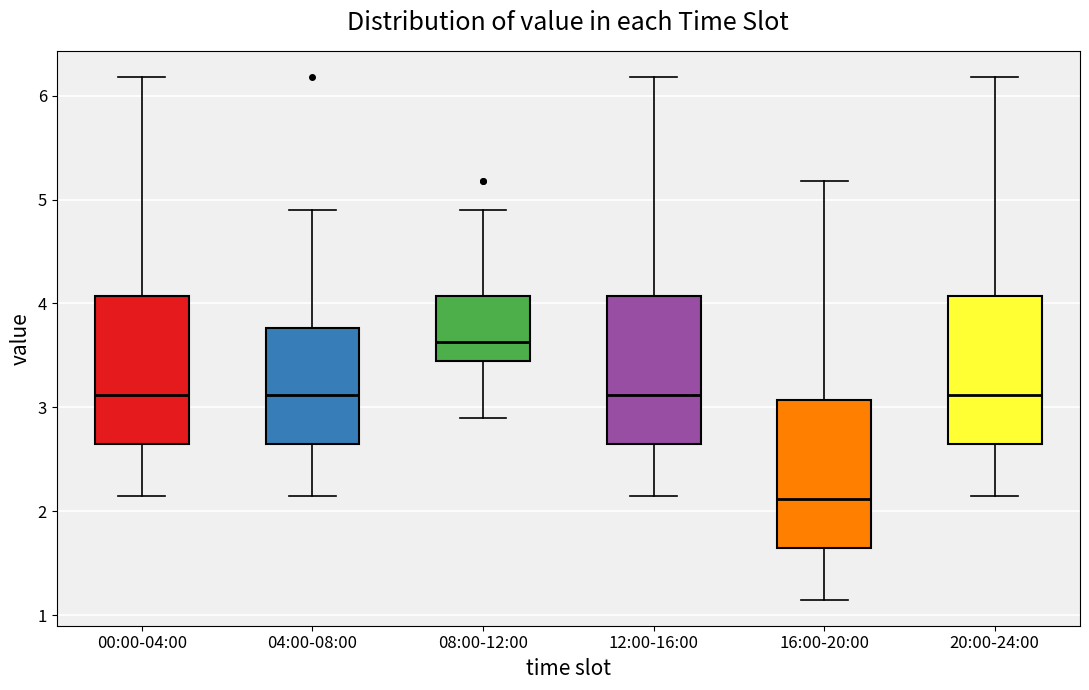

Reading left to right, read every box against the y-axis: the position of its median line, the range the box covers, and the ends of its whiskers. The values are not printed on the chart, so give them approximately, as read against the axis.

00:00-04:00: median 3.1, box 2.6 to 4.1, whiskers 2.2 to 6.2
04:00-08:00: median 3.1, box 2.6 to 3.8, whiskers 2.2 to 4.9
08:00-12:00: median 3.6, box 3.4 to 4.1, whiskers 2.9 to 4.9
12:00-16:00: median 3.1, box 2.6 to 4.1, whiskers 2.2 to 6.2
16:00-20:00: median 2.1, box 1.6 to 3.1, whiskers 1.2 to 5.2
20:00-24:00: median 3.1, box 2.6 to 4.1, whiskers 2.2 to 6.2